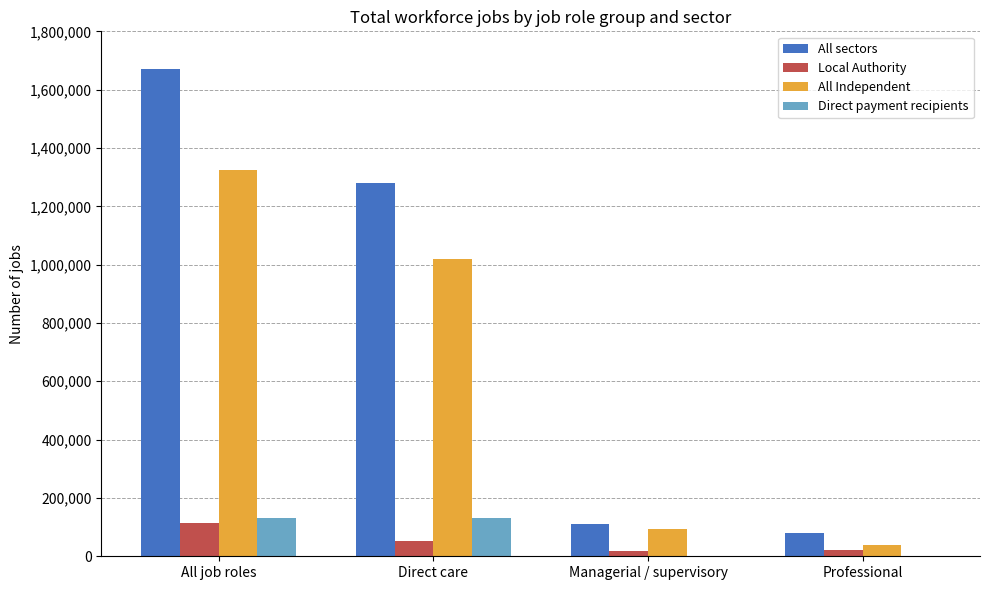

Between Direct care and Professional, which series saw the biggest shift?

All sectors